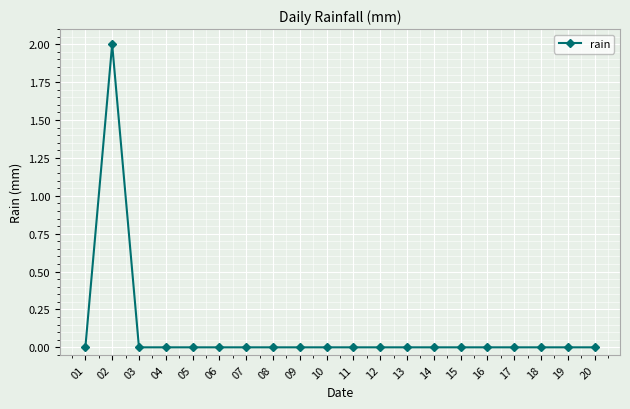

Where is the first local maximum?

02